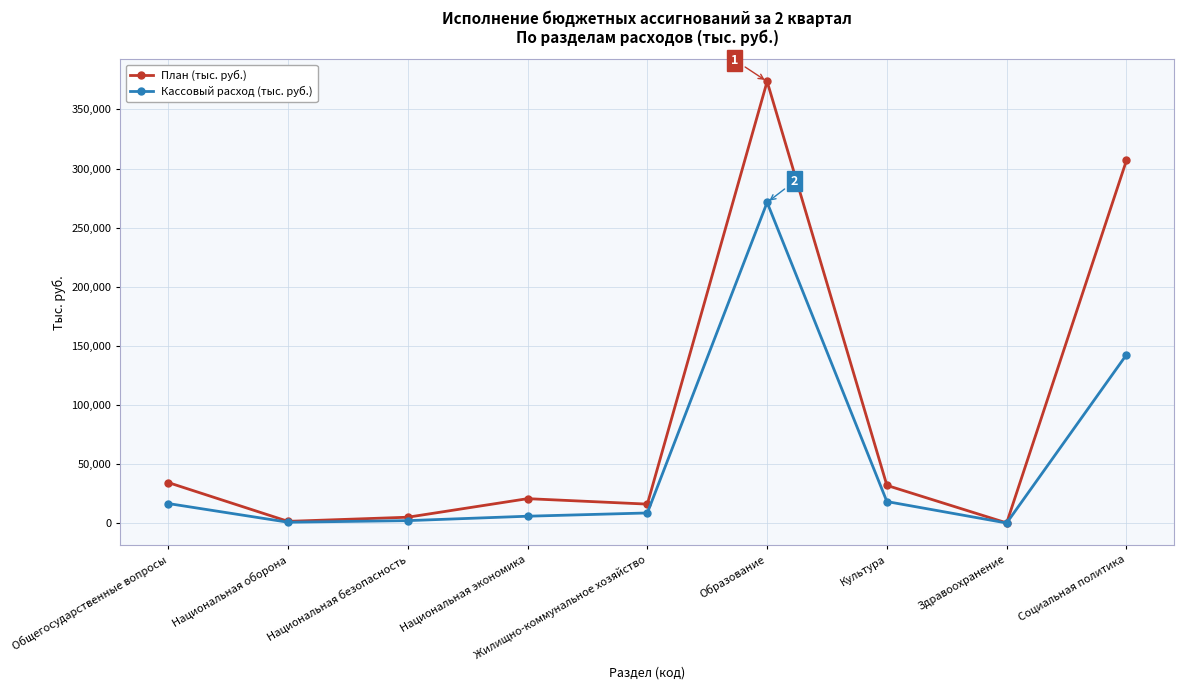

What is the value of the Кассовый расход (тыс. руб.) point at the 6th from the left?

271334.1